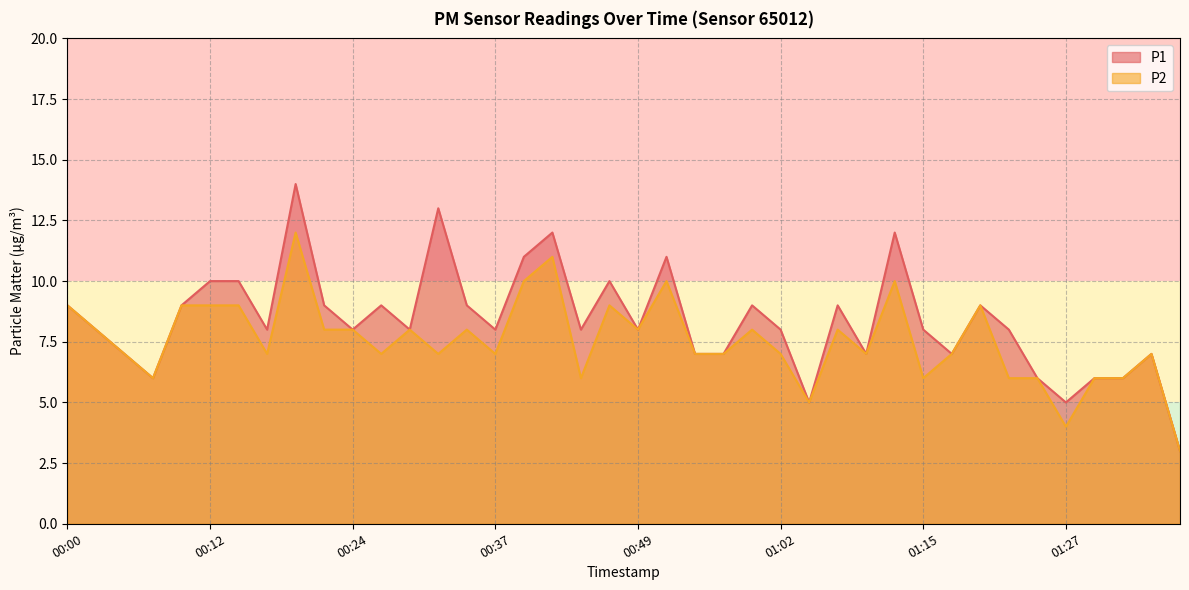

The P1 series shows 12 at 01:12. True or false?

True